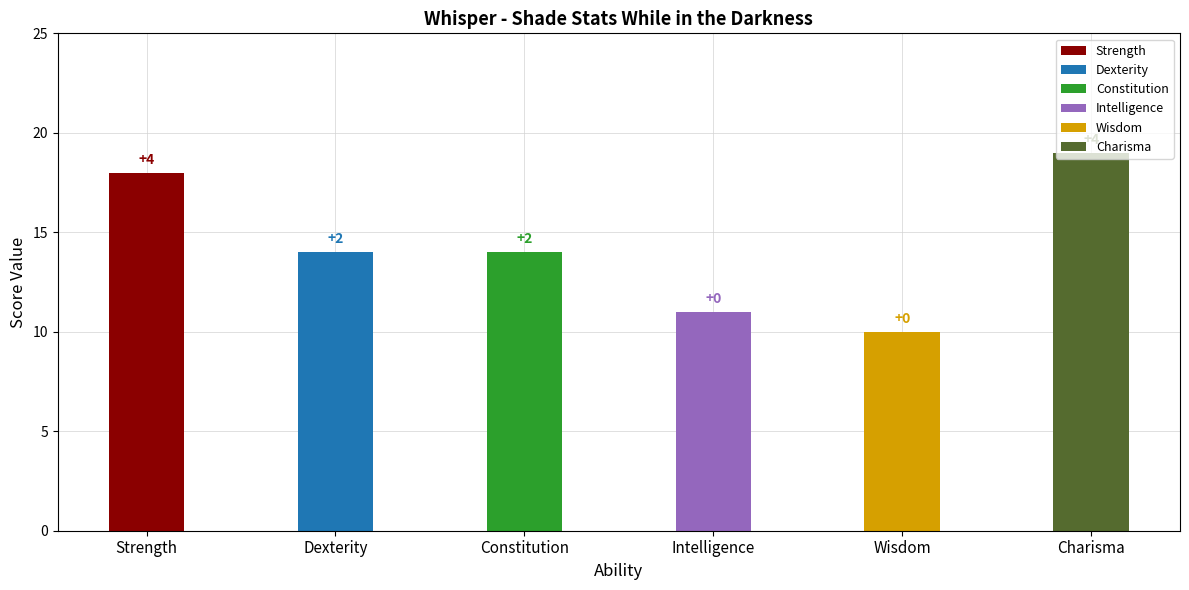

What is the label of the 1st bar from the right?

Charisma